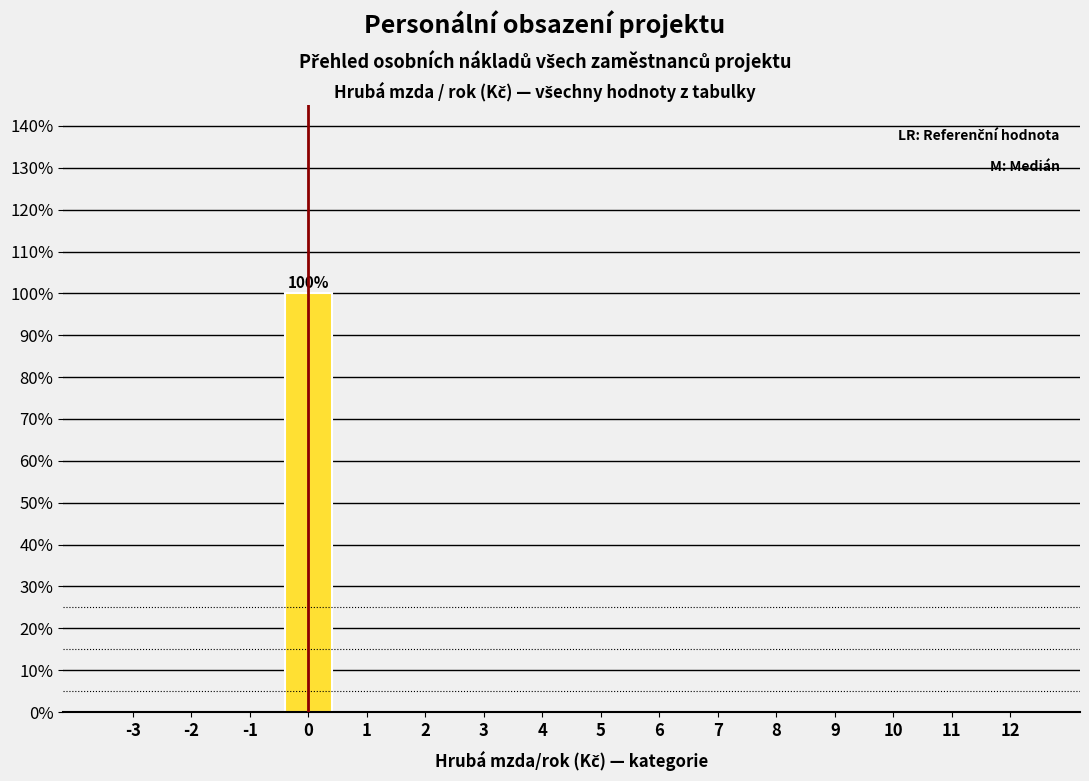

What is the sum of all values?

100